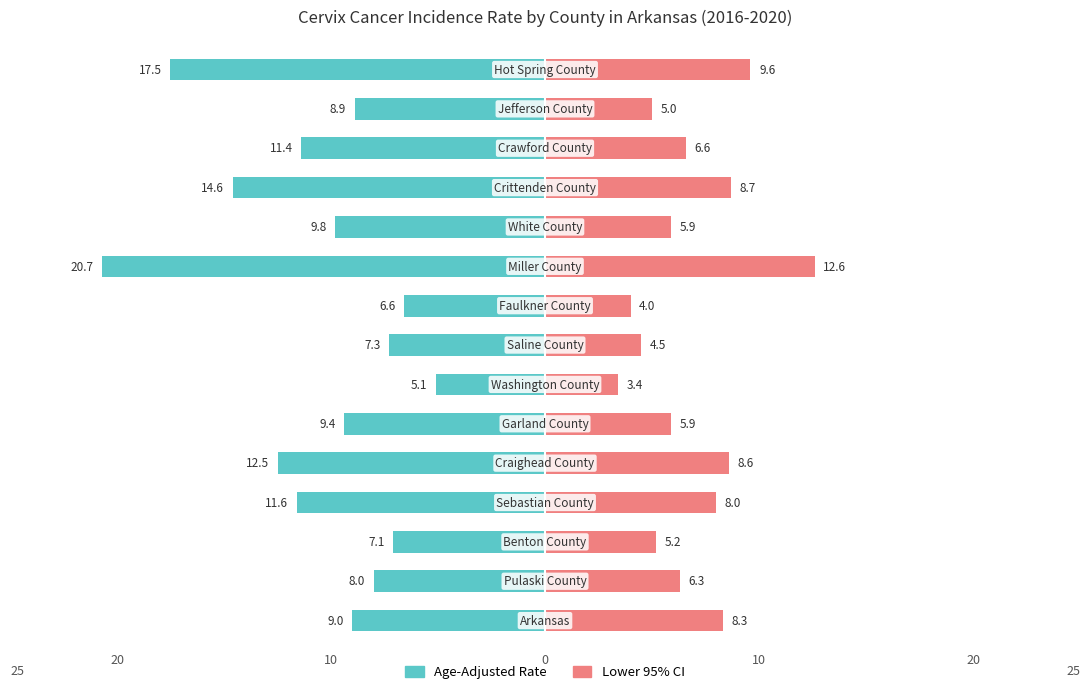

Between 10 and 9, which is larger?

10